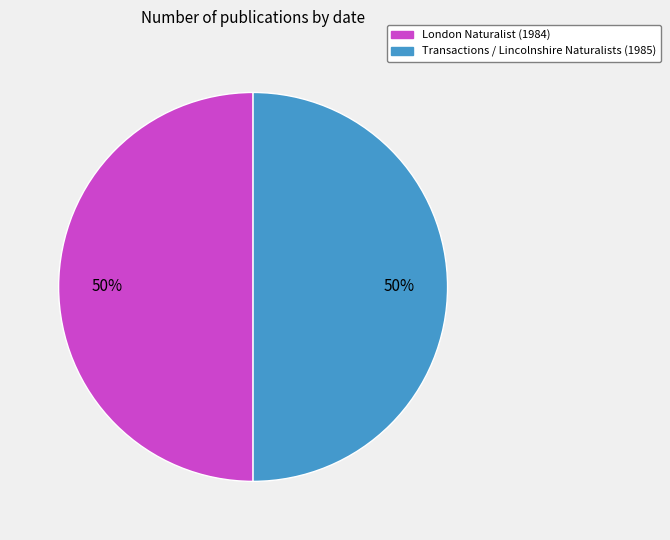

Approximately how many times larger is the value at London Naturalist (1984) compared to Transactions / Lincolnshire Naturalists (1985)?

1.0